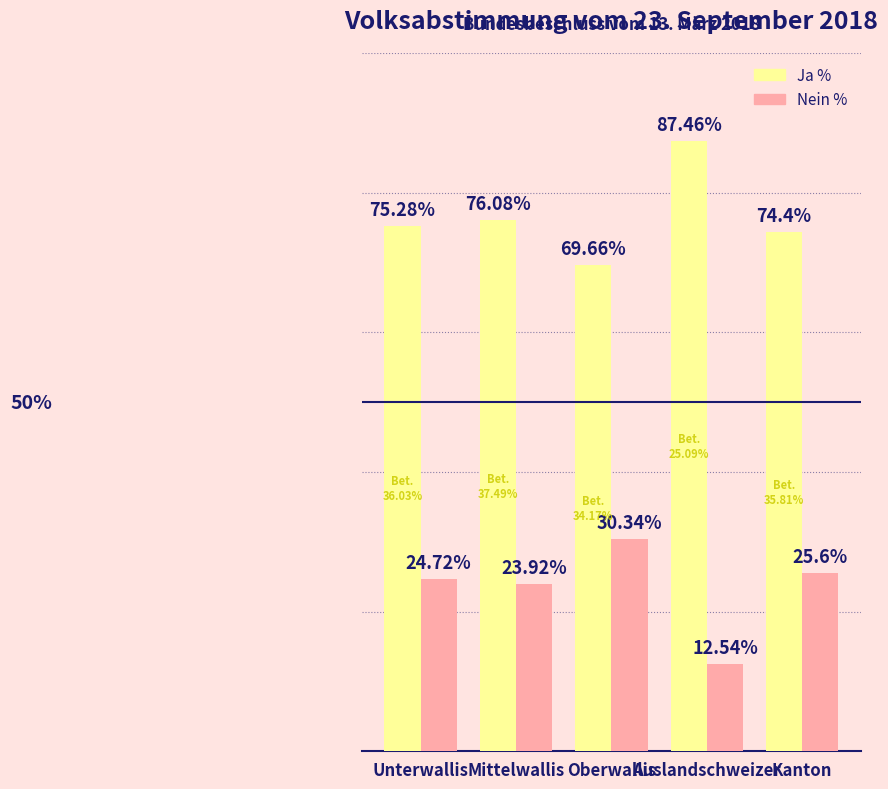

Where does the Ja % series first go above 75?

Unterwallis